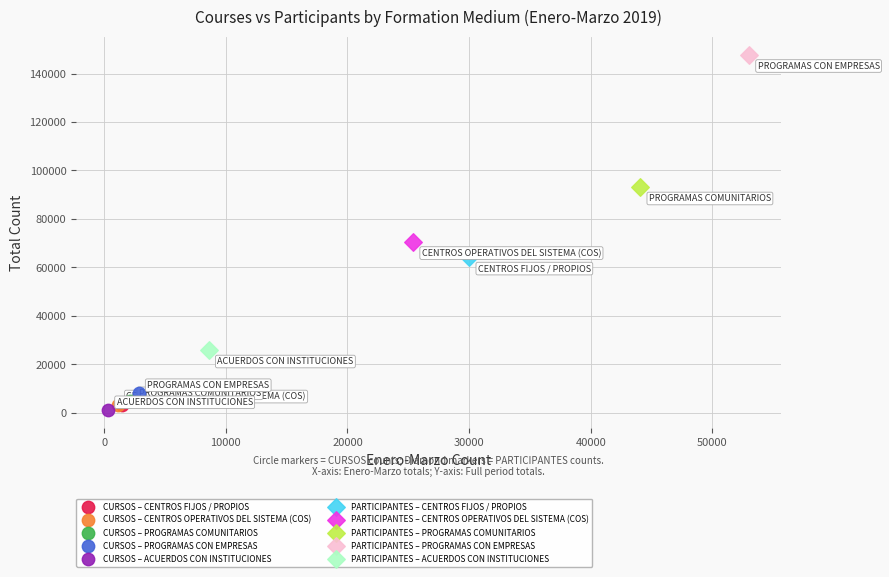

What are all the series names shown in the legend?

CURSOS – CENTROS FIJOS / PROPIOS, CURSOS – CENTROS OPERATIVOS DEL SISTEMA (COS), CURSOS – PROGRAMAS COMUNITARIOS, CURSOS – PROGRAMAS CON EMPRESAS, CURSOS – ACUERDOS CON INSTITUCIONES, PARTICIPANTES – CENTROS FIJOS / PROPIOS, PARTICIPANTES – CENTROS OPERATIVOS DEL SISTEMA (COS), PARTICIPANTES – PROGRAMAS COMUNITARIOS, PARTICIPANTES – PROGRAMAS CON EMPRESAS, PARTICIPANTES – ACUERDOS CON INSTITUCIONES